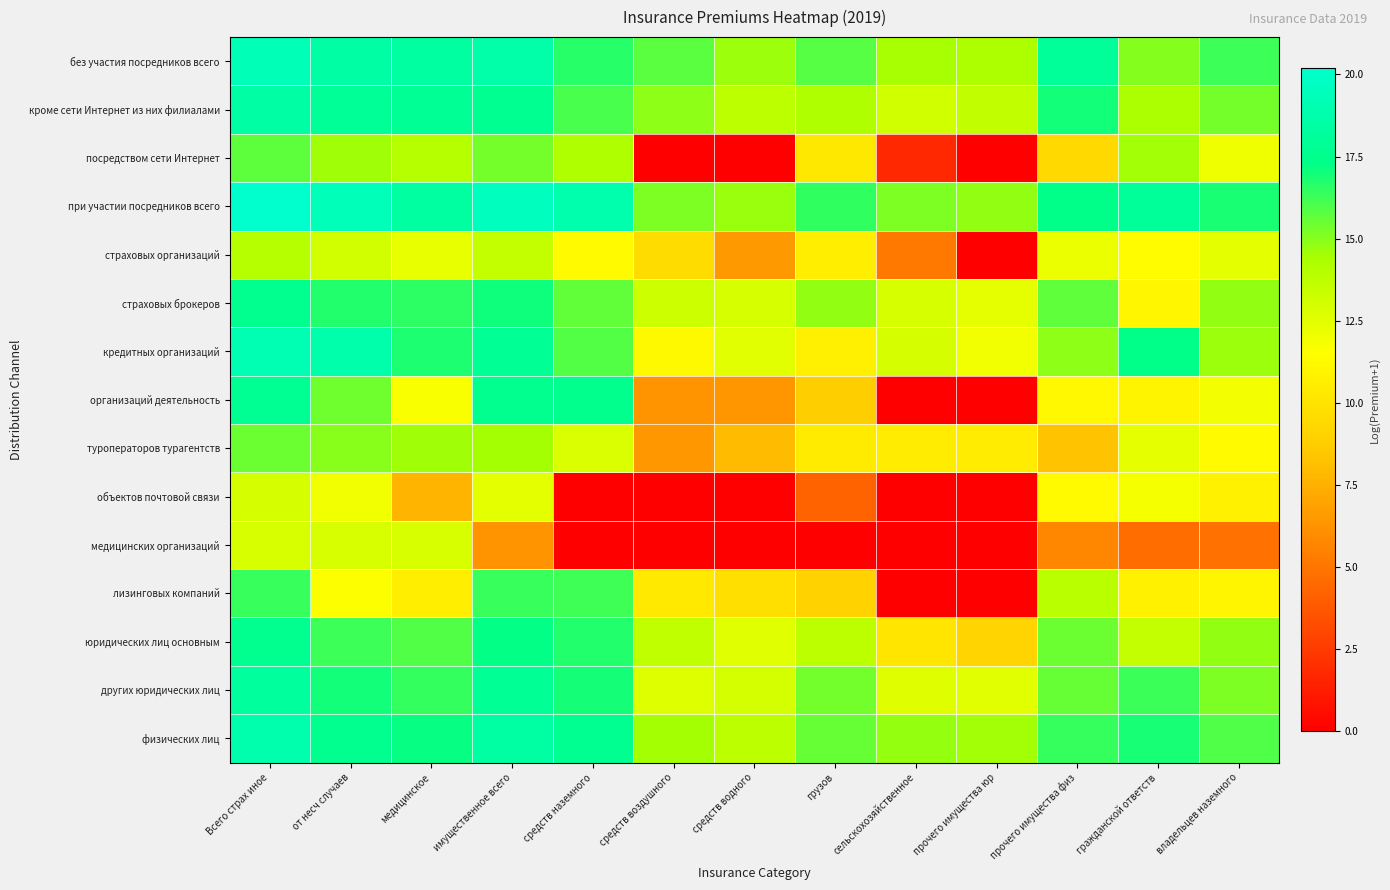

Rank the series by their maximum value, from lowest to highest.

медицинских организаций, объектов почтовой связи, страховых организаций, туроператоров турагентств, посредством сети Интернет, лизинговых компаний, юридических лиц основным, страховых брокеров, организаций деятельность, других юридических лиц, кроме сети Интернет из них филиалами, физических лиц, кредитных организаций, без участия посредников всего, при участии посредников всего